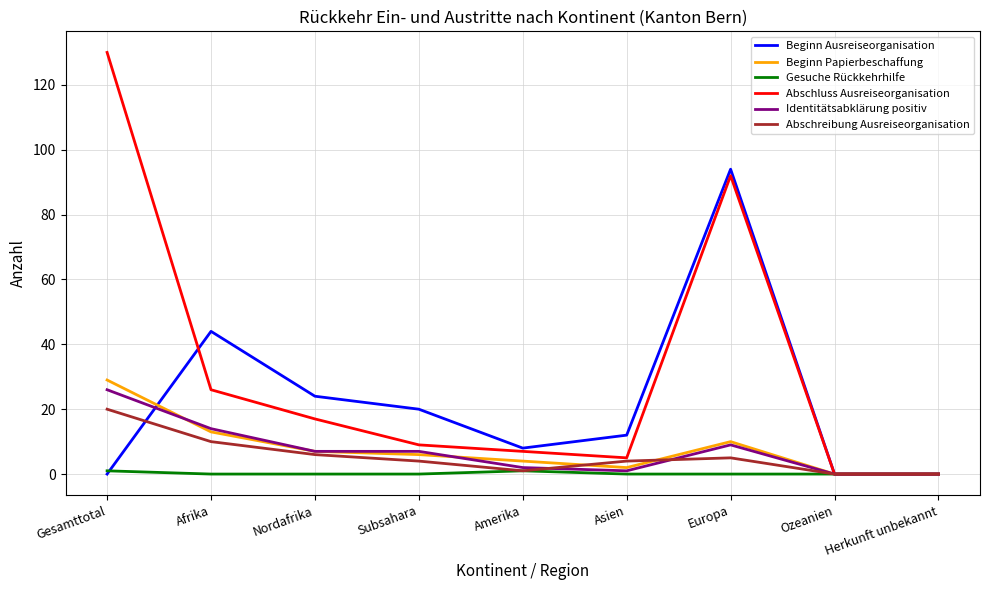

What is the difference between the highest and lowest values at Subsahara?

20